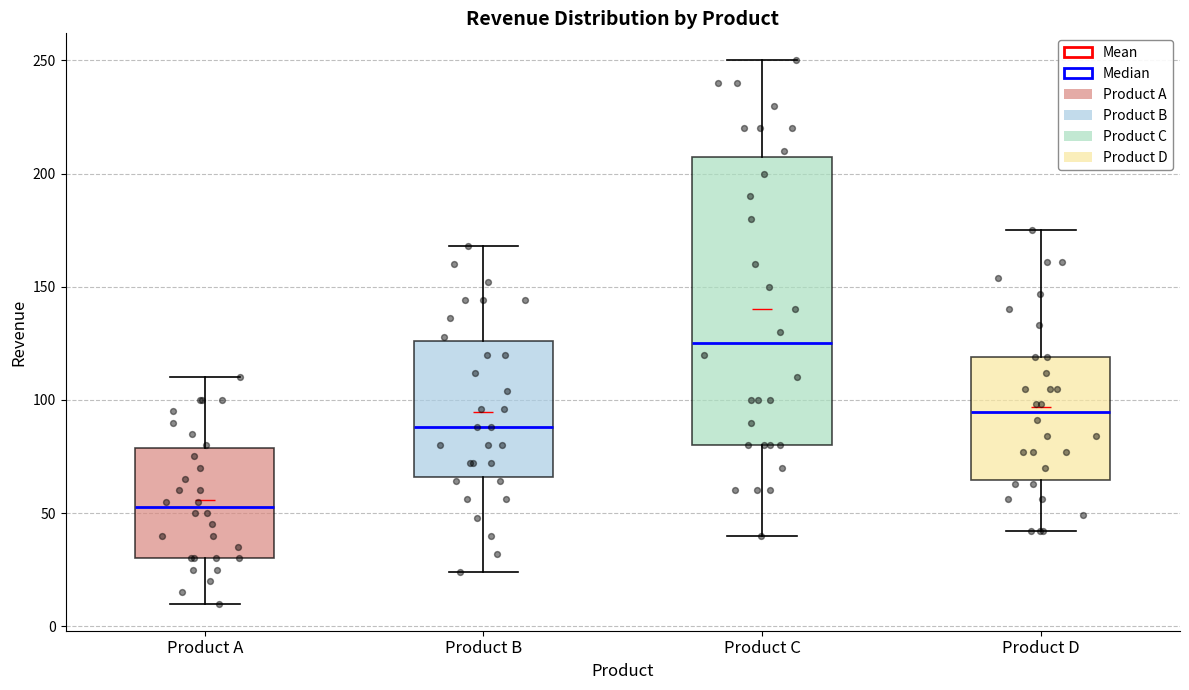

Which box's median line is the highest?

Product C